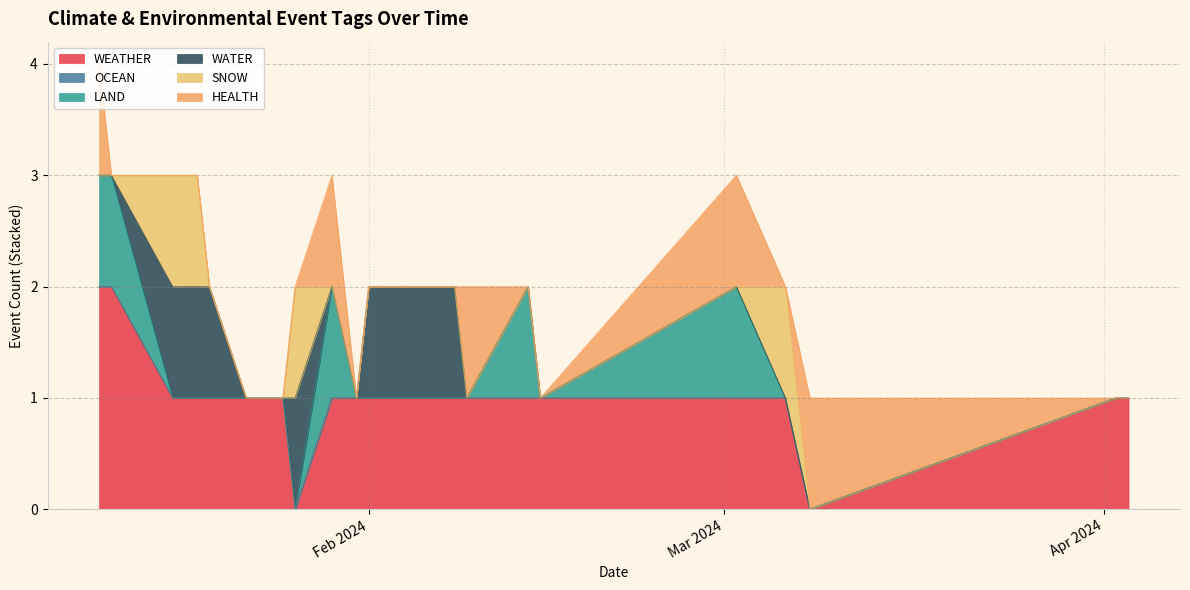

At 2024-04-03, list the series in order from smallest to largest.

OCEAN, LAND, WATER, SNOW, HEALTH, WEATHER